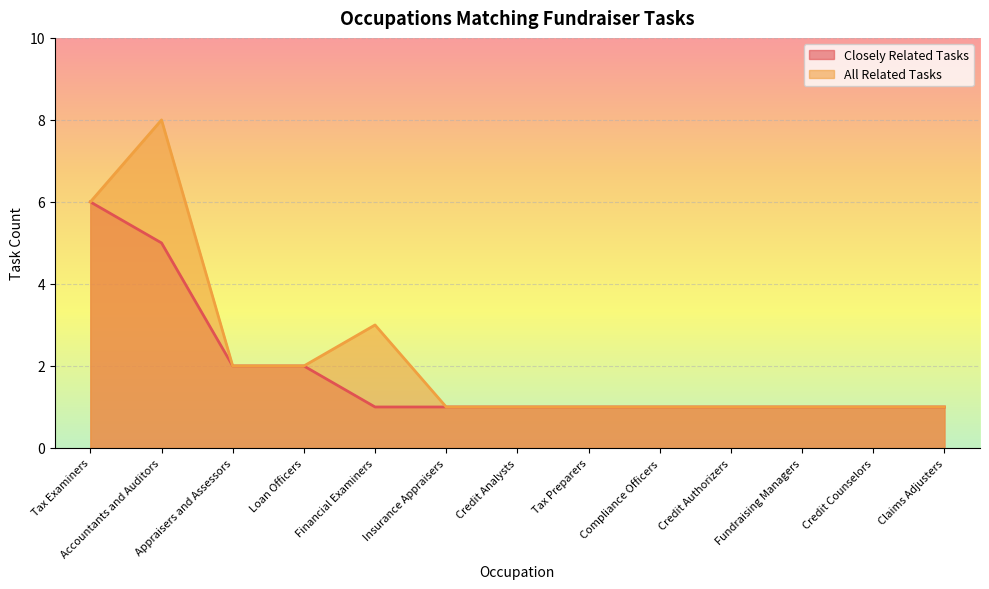

How many Closely Related Tasks values are between 1 and 2?

11